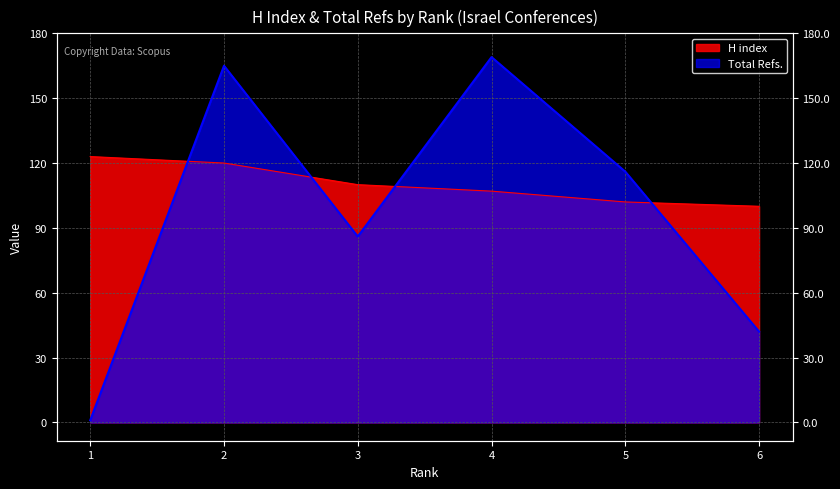

List the series in order of their overall mean, lowest first.

Total Refs., H index